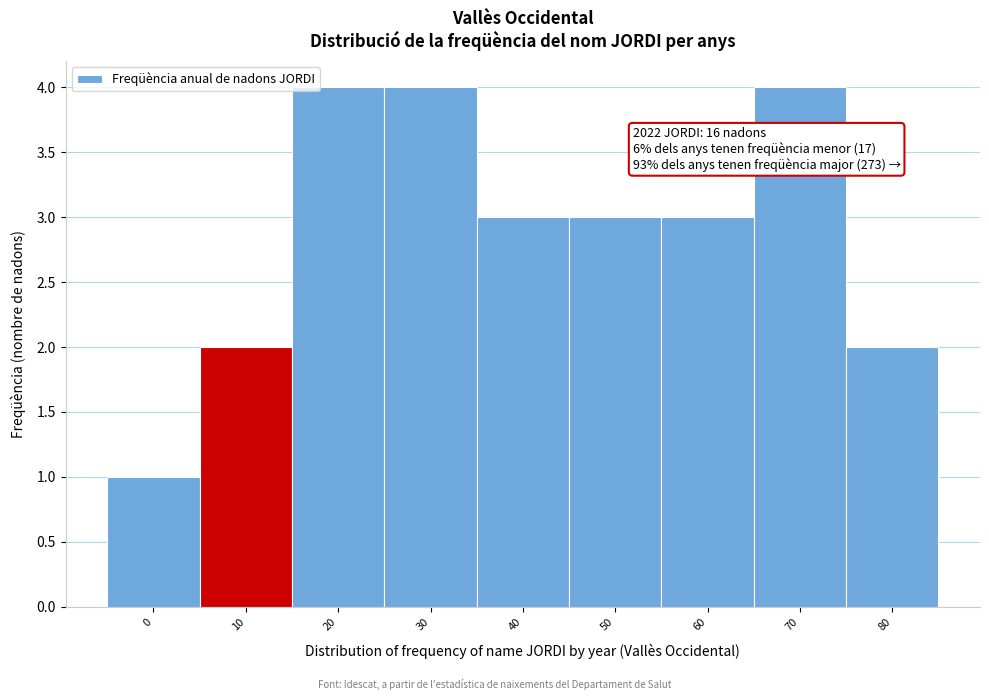

Reading left to right, transcribe all the data shown in this chart.

1	2	4	4	3	3	3	4	2